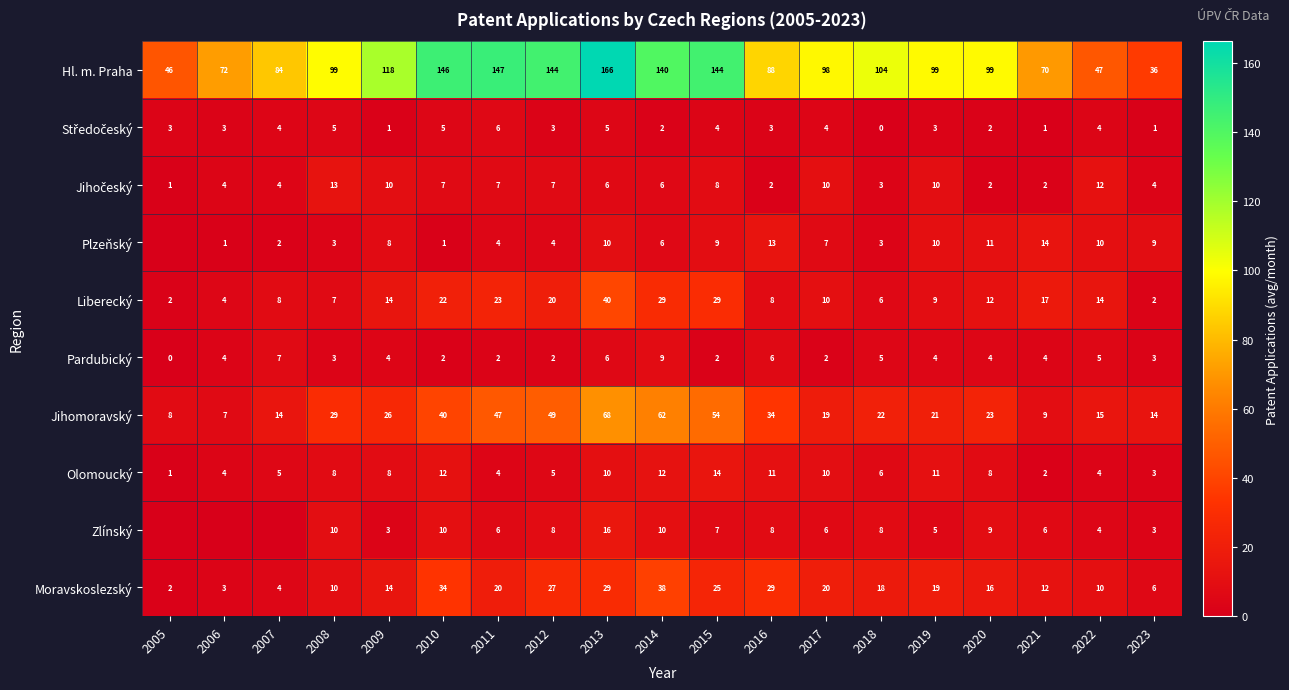

At which label does Moravskoslezský first exceed 18?

2010